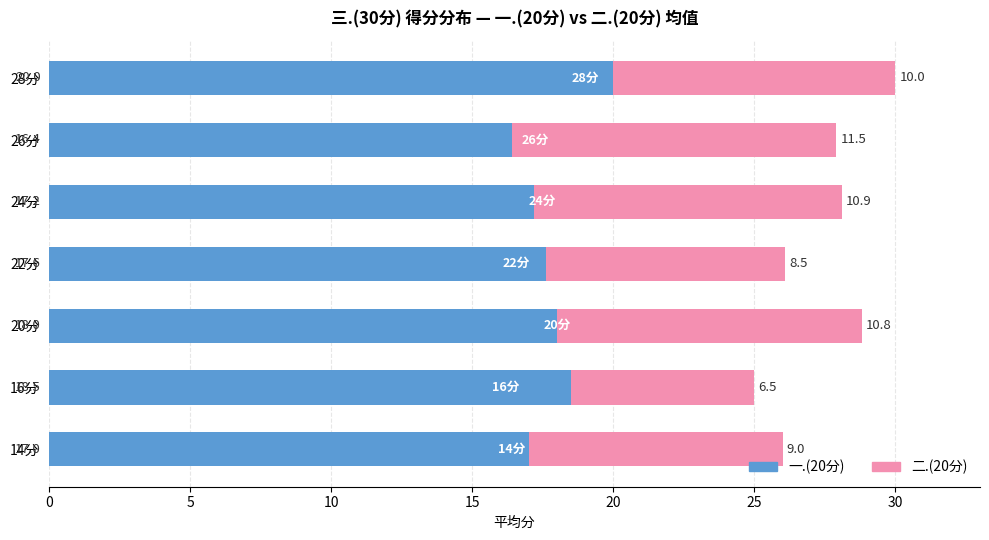

True or false: 一.(20分) has a value of 17.2 at 24分.

True